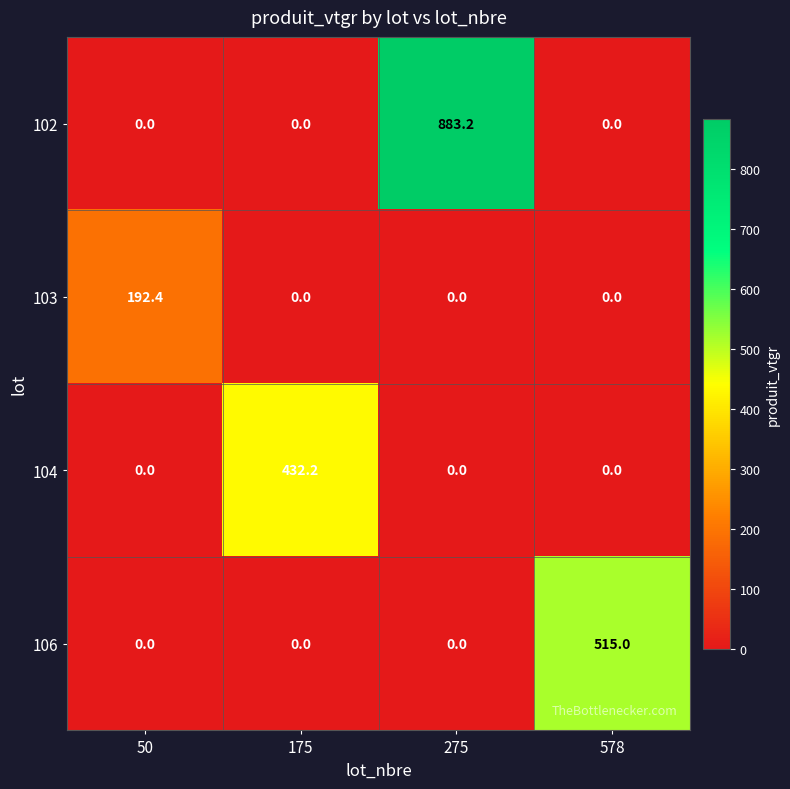

What is the difference between the maximum and minimum values in the 104 series?

432.2